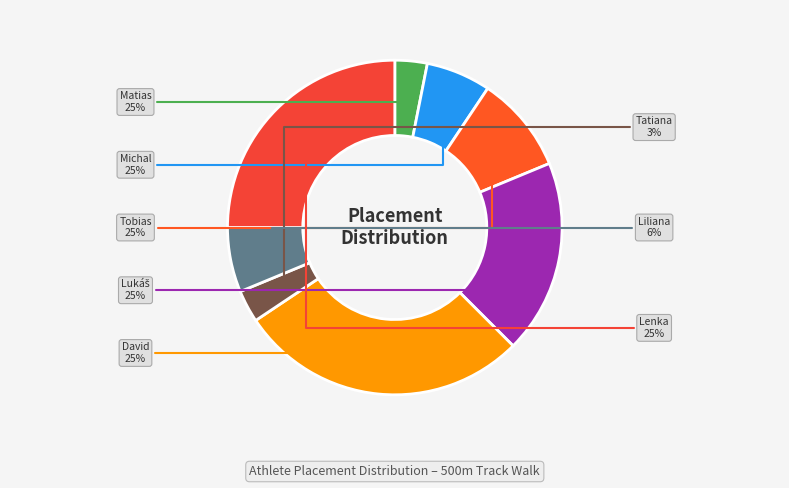

True or false: Svitač Matias accounts for 1% of the total.

False